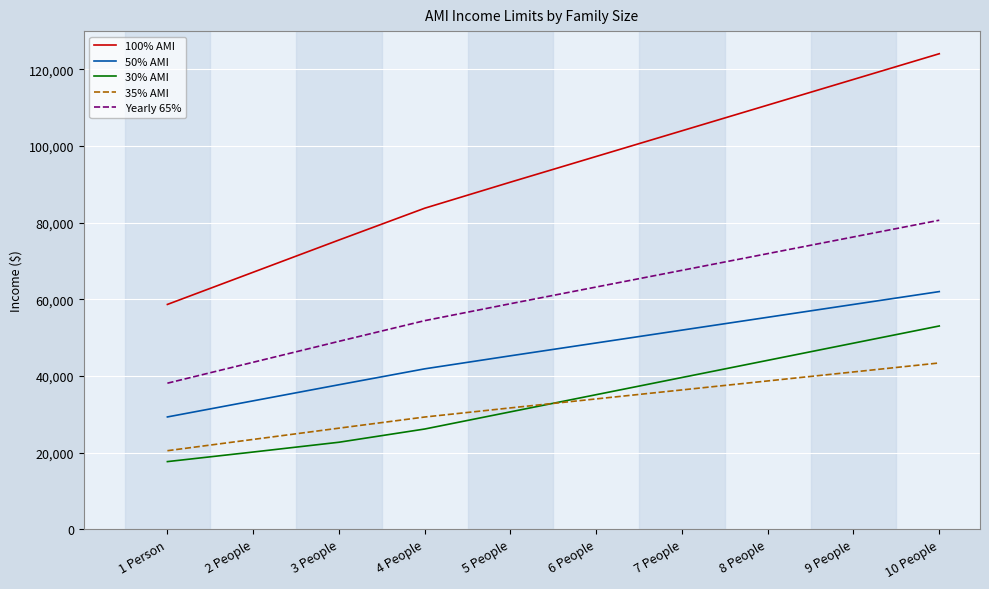

What value does the 100% AMI series have at 10 People?

124100